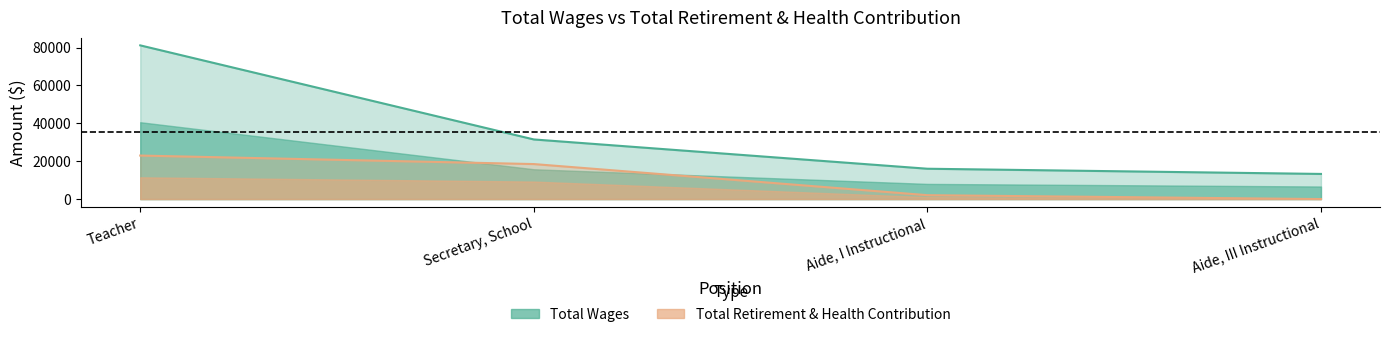

At how many categories does at least one series exceed 56158?

1